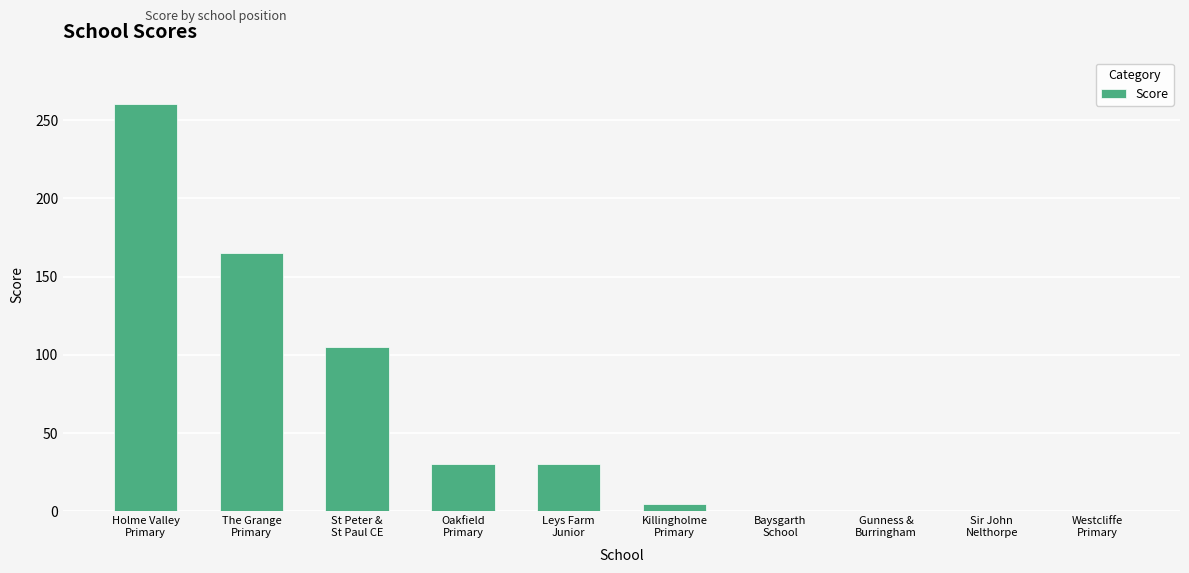

What is the sum of all values?

595